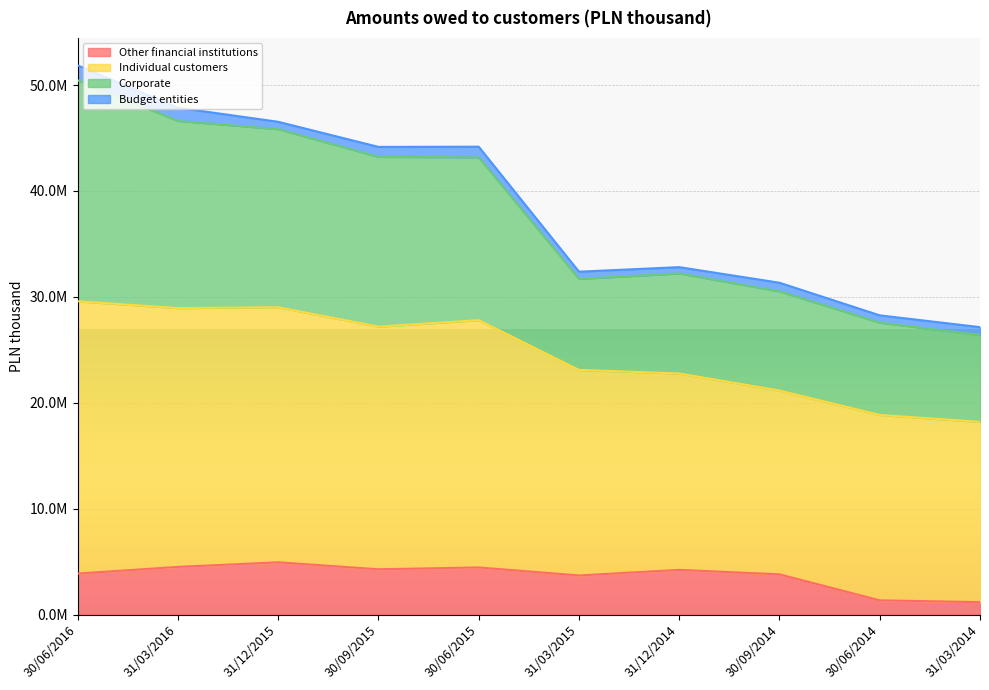

Is it true that Individual customers equals 18751990 at 30/09/2014?

False